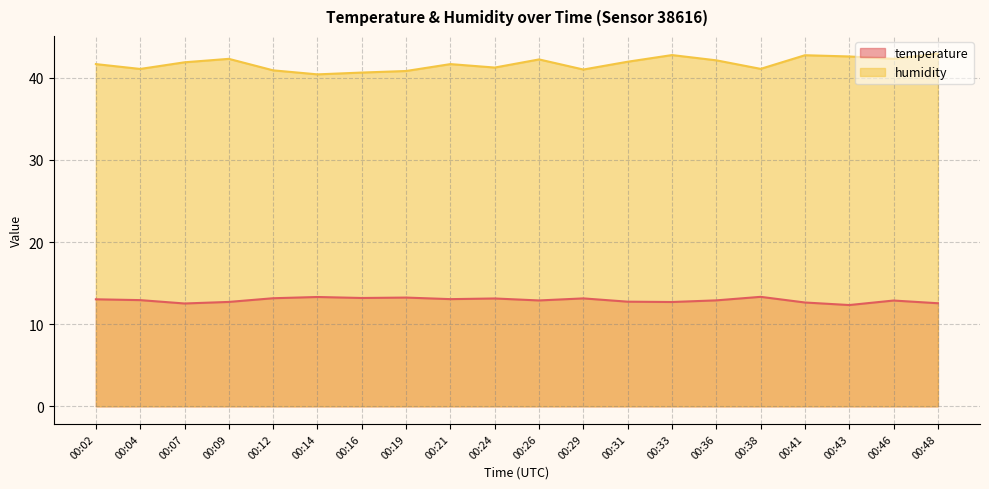

At which category is the sum across all series the highest?

00:48